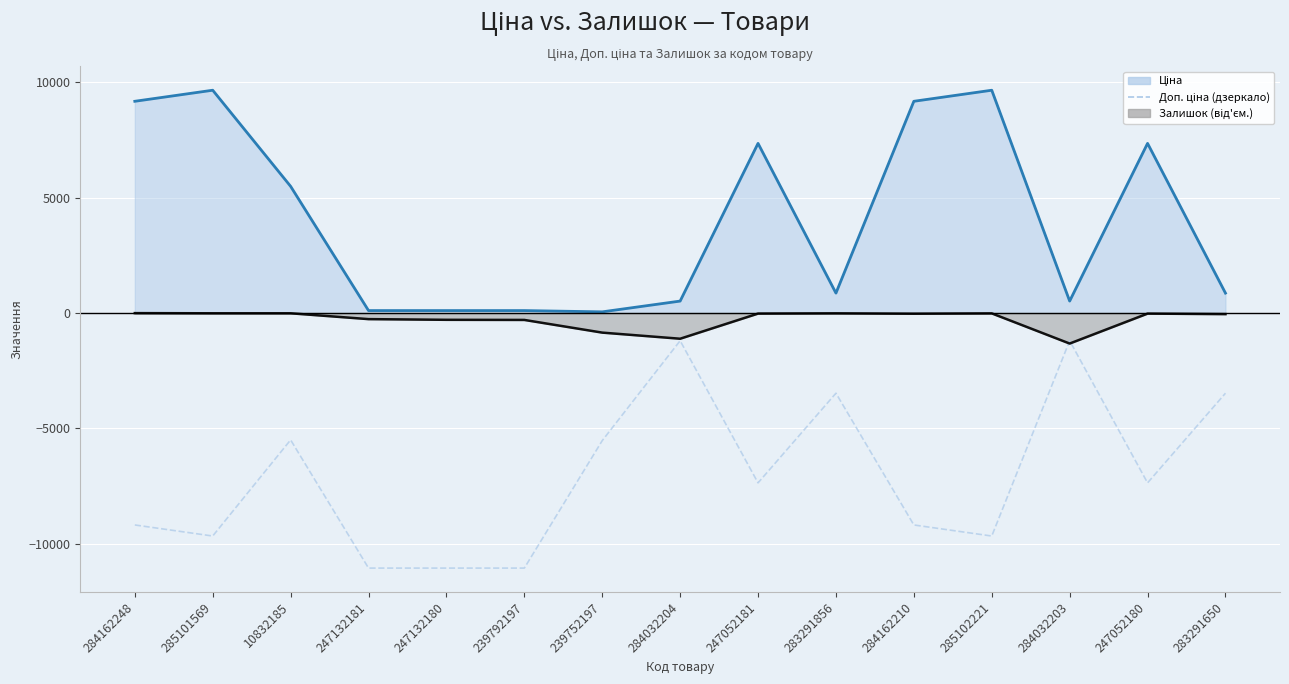

True or false: the data shows -2898.8 at 284162210.

False